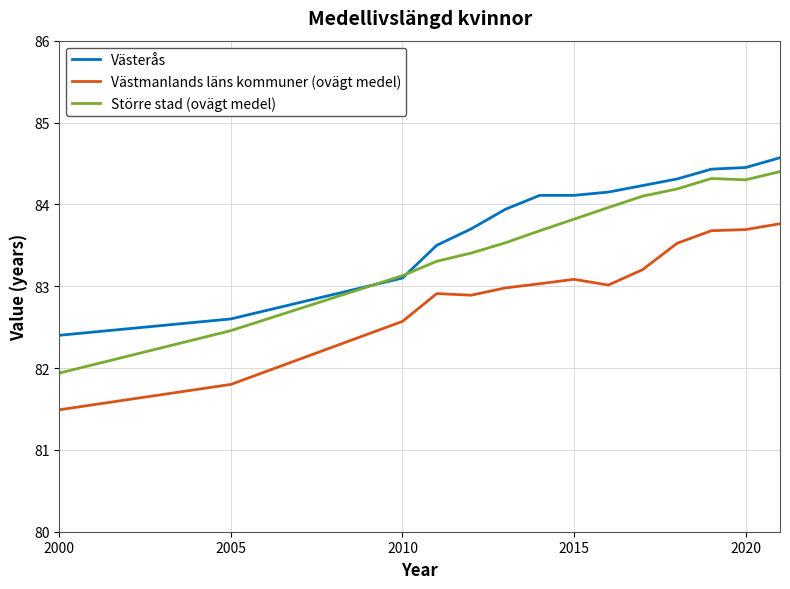

True or false: Större stad (ovägt medel) and Västmanlands läns kommuner (ovägt medel) cross at least once.

False